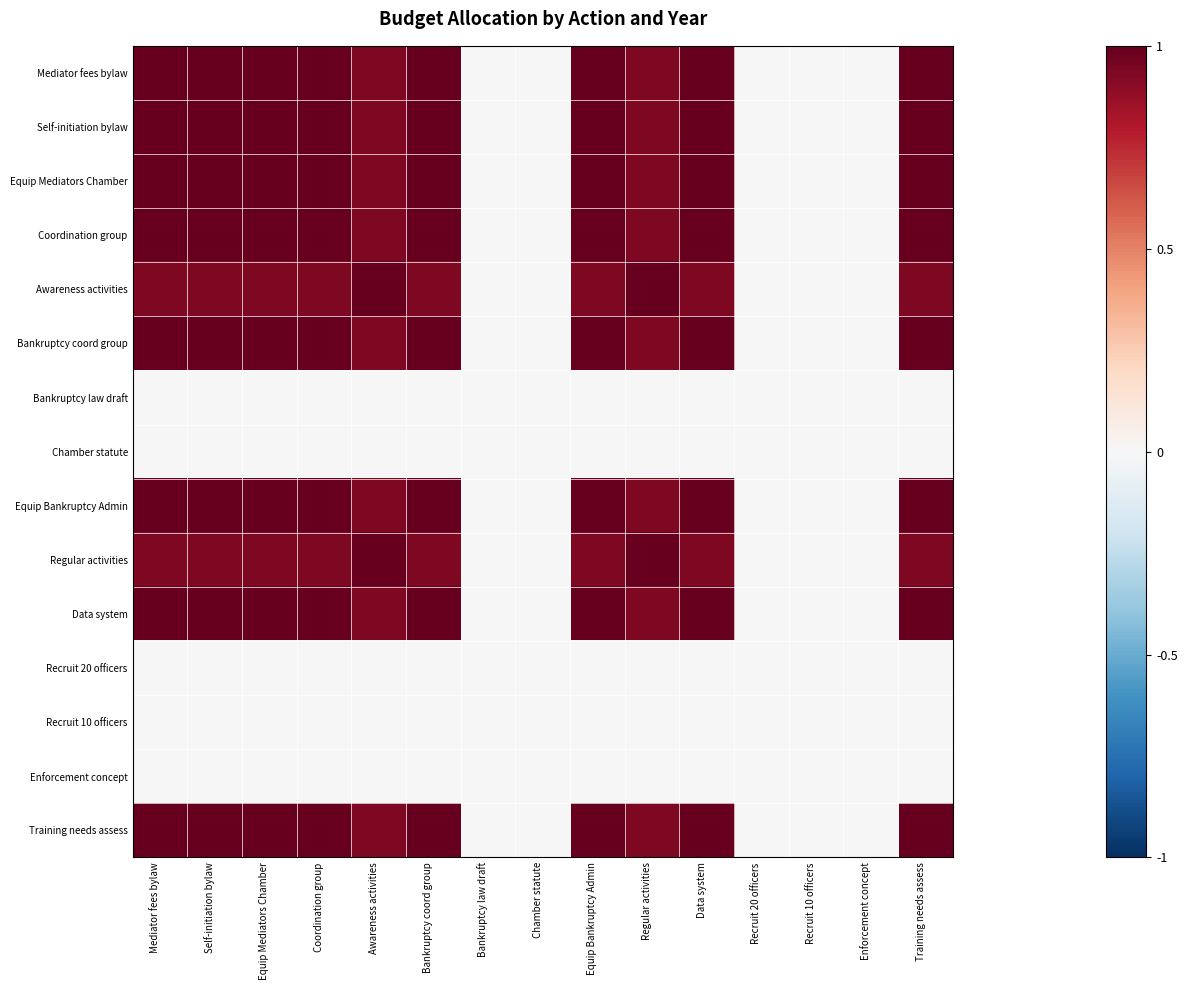

At how many categories does at least one series exceed 0?

10